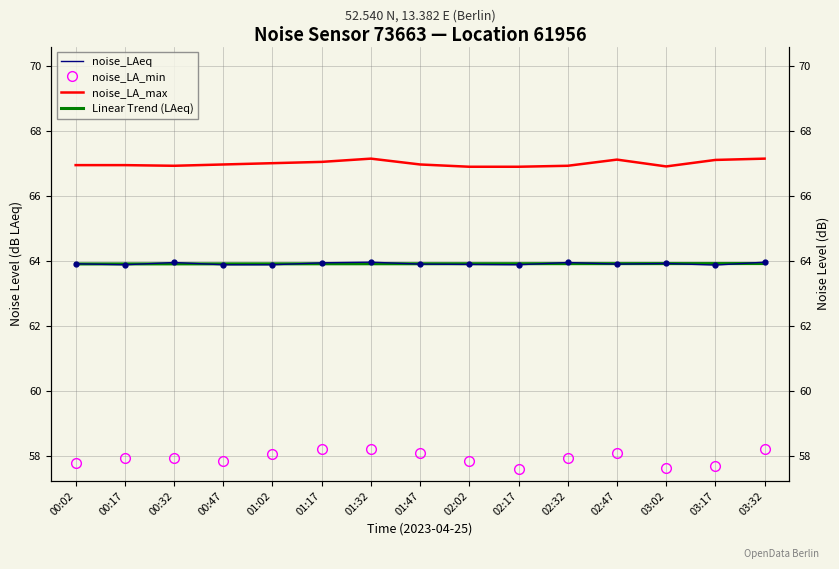

What is the spread (max minus min) of values at 02:17?

9.3